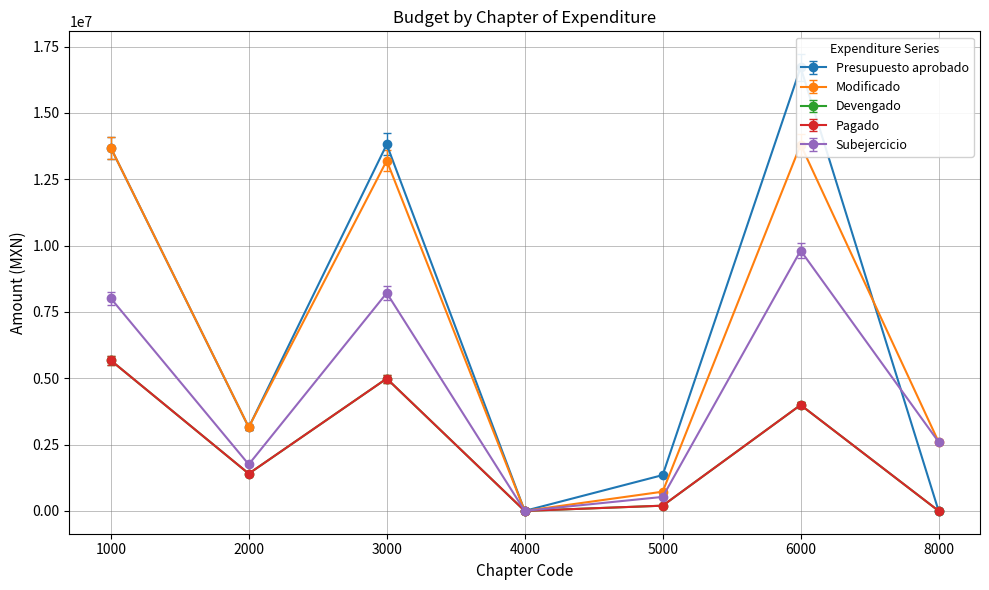

At which category is the sum across all series the highest?

6000